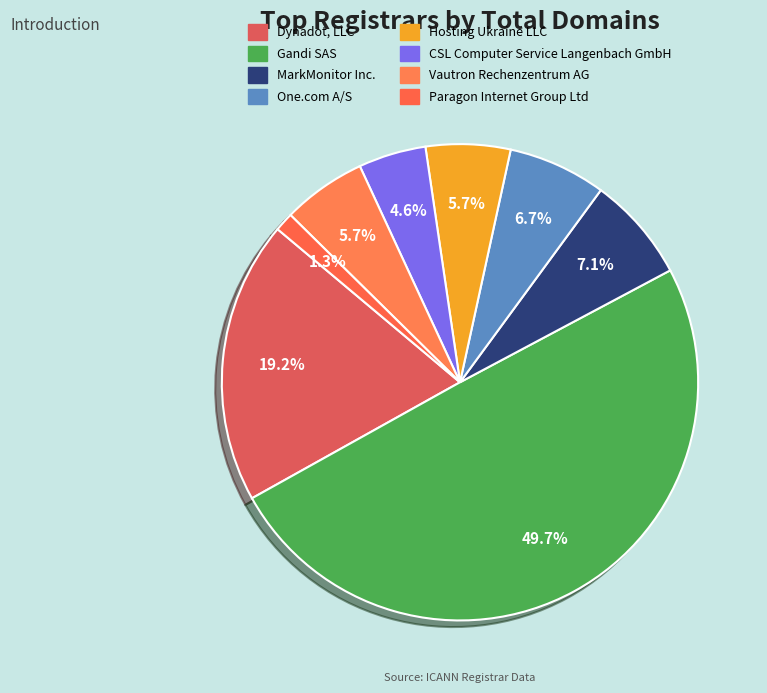

How many segments does this pie chart have?

8